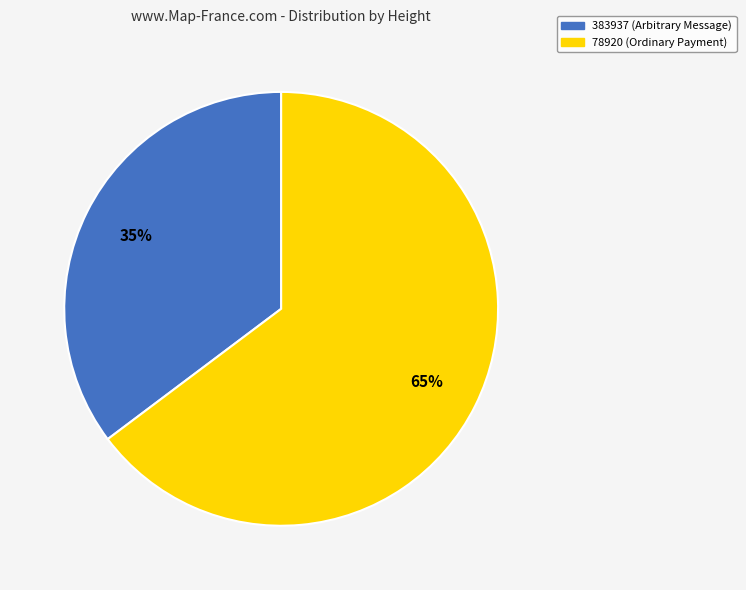

To the nearest percent, what is the combined percentage of 383937 (Arbitrary Message) and 78920 (Ordinary Payment)?

100%